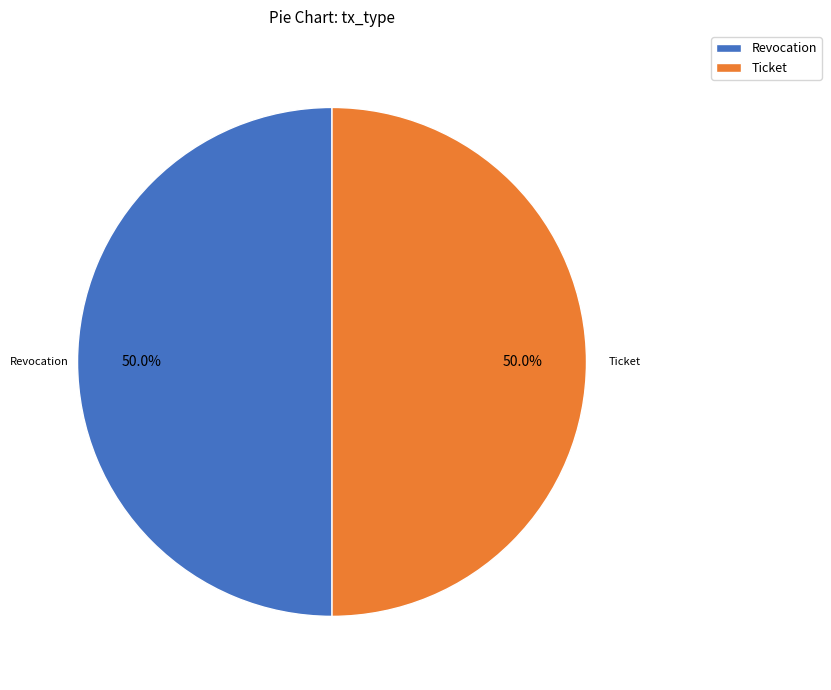

What is the ratio of the value at Ticket to the value at Revocation?

1.0